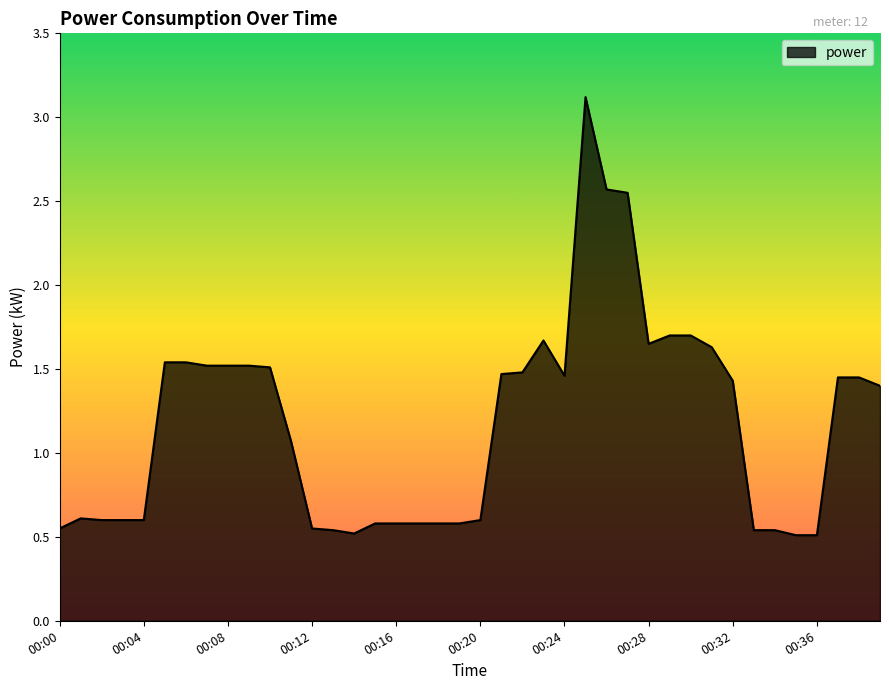

What is the difference between the maximum and minimum values?

2.6